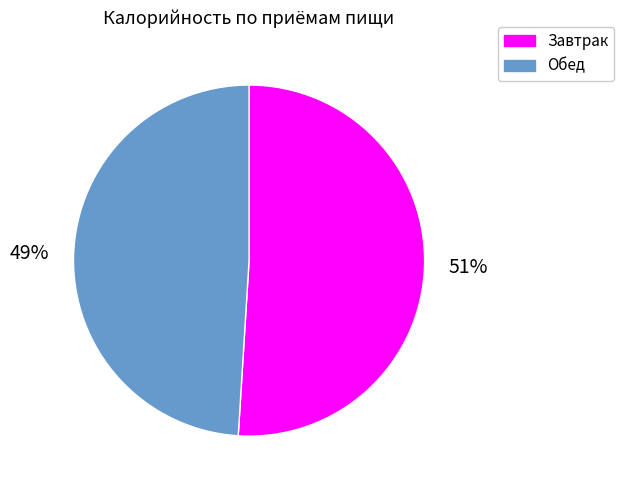

What is the smallest slice in the pie chart?

Обед